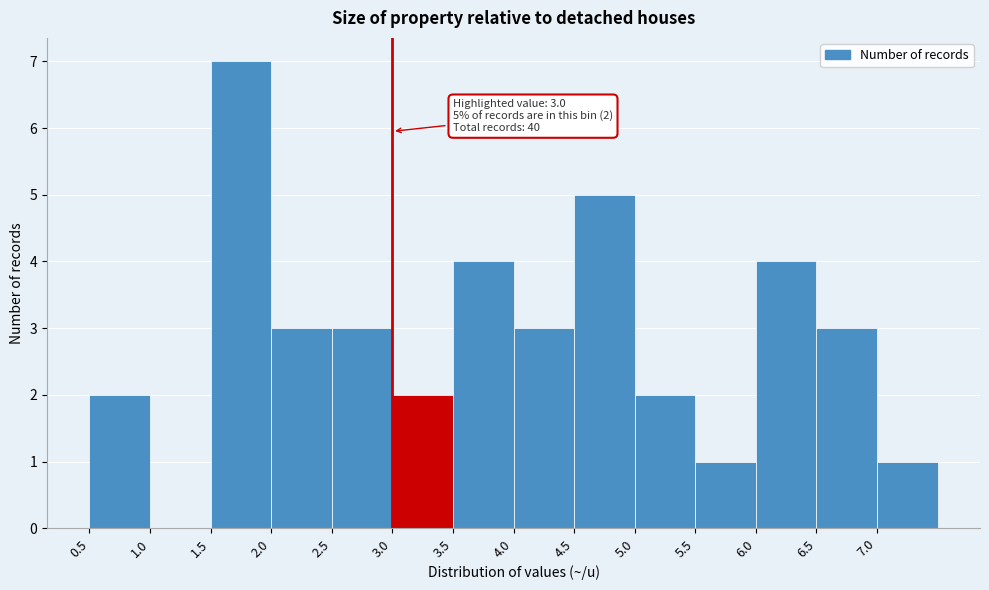

Which range on the x-axis has the tallest bar?

1.5 to 2.0